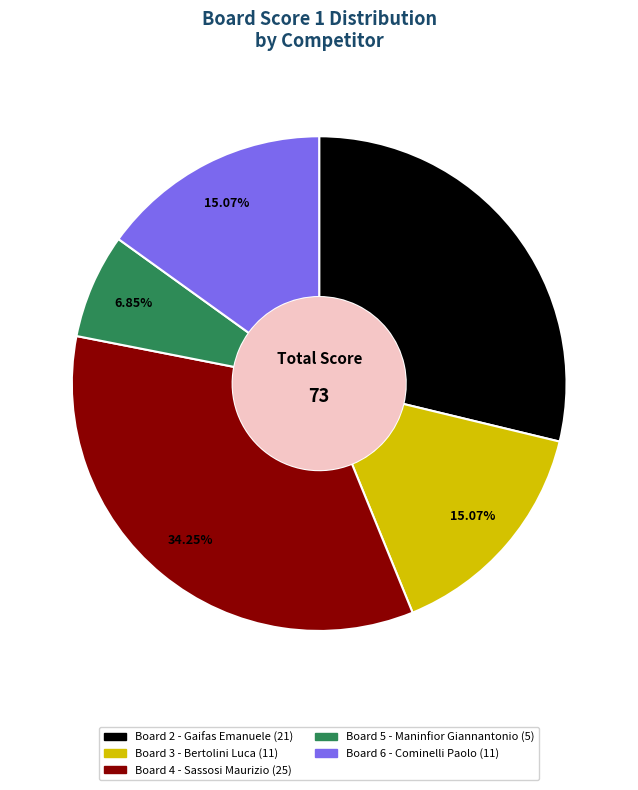

Is there a majority slice in this chart?

No